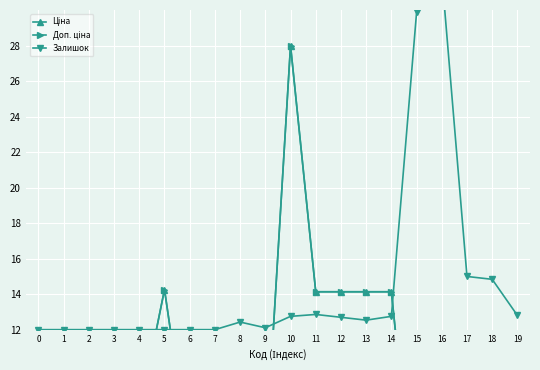

Where do Доп. ціна and Залишок first cross each other?

4 and 5